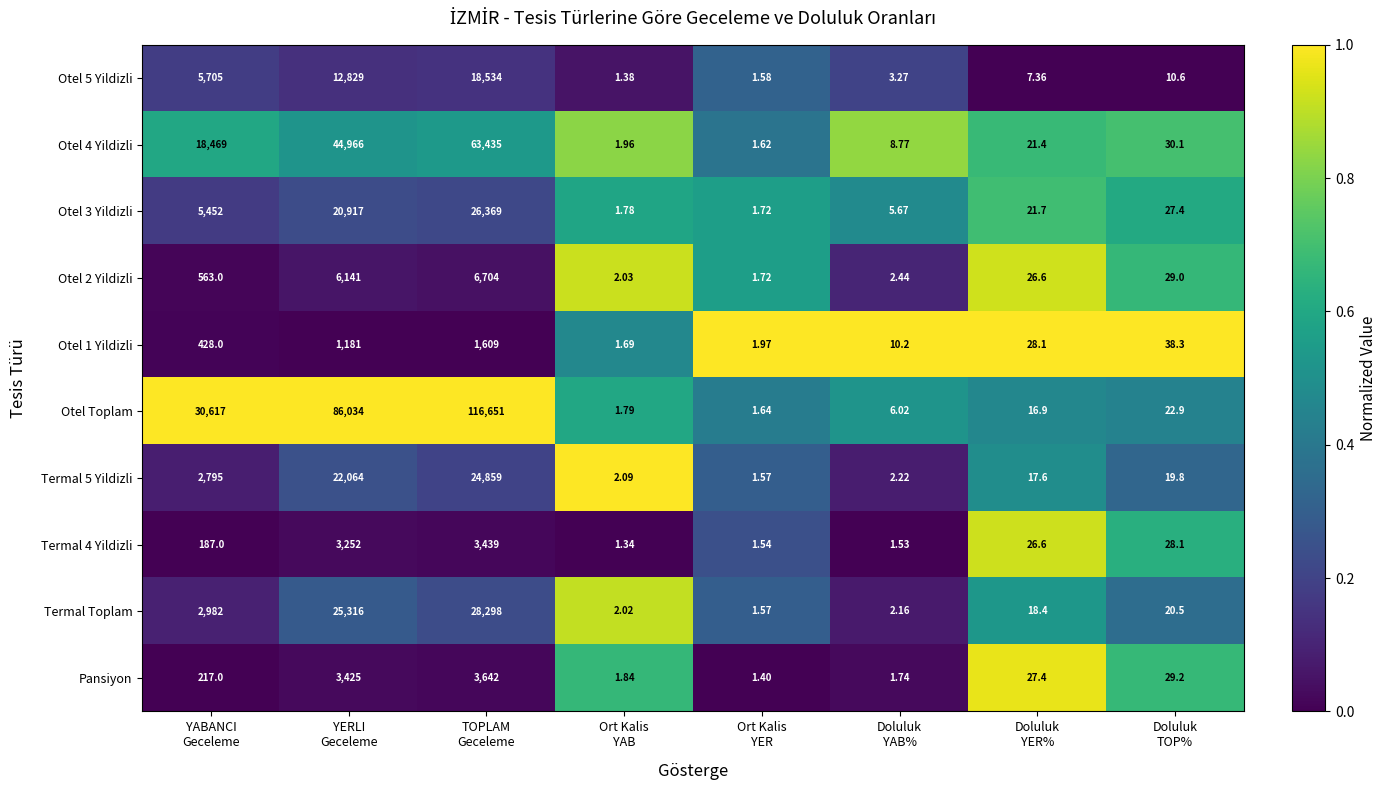

Which series has the largest total across all categories?

Otel Toplam